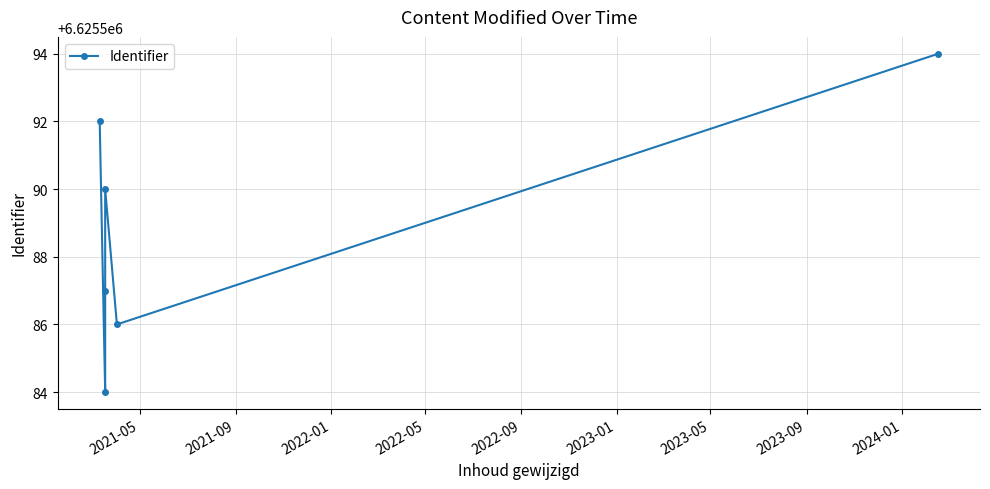

How many interior local peaks (higher than both neighbors) does the data have?

1